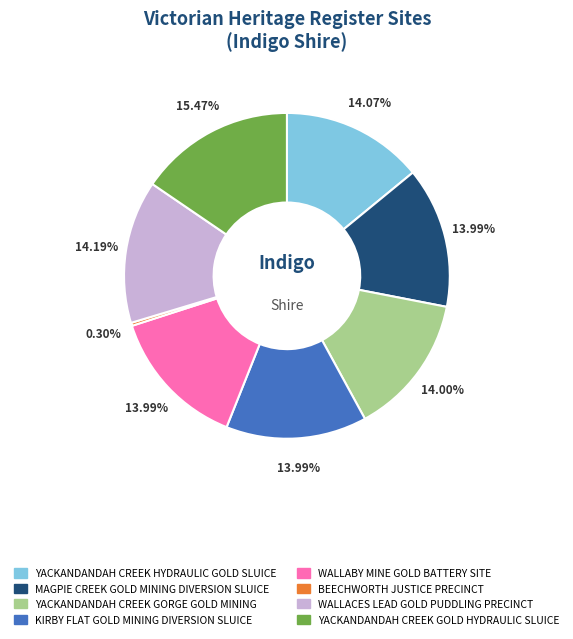

How many segments does this pie chart have?

8